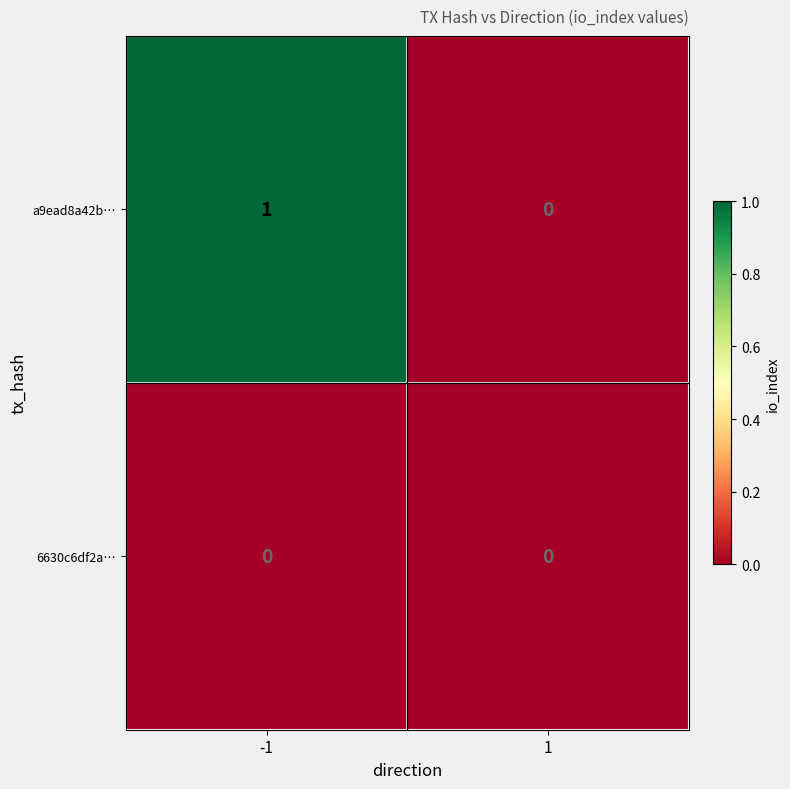

Which series has the largest range (max minus min)?

a9ead8a42b…